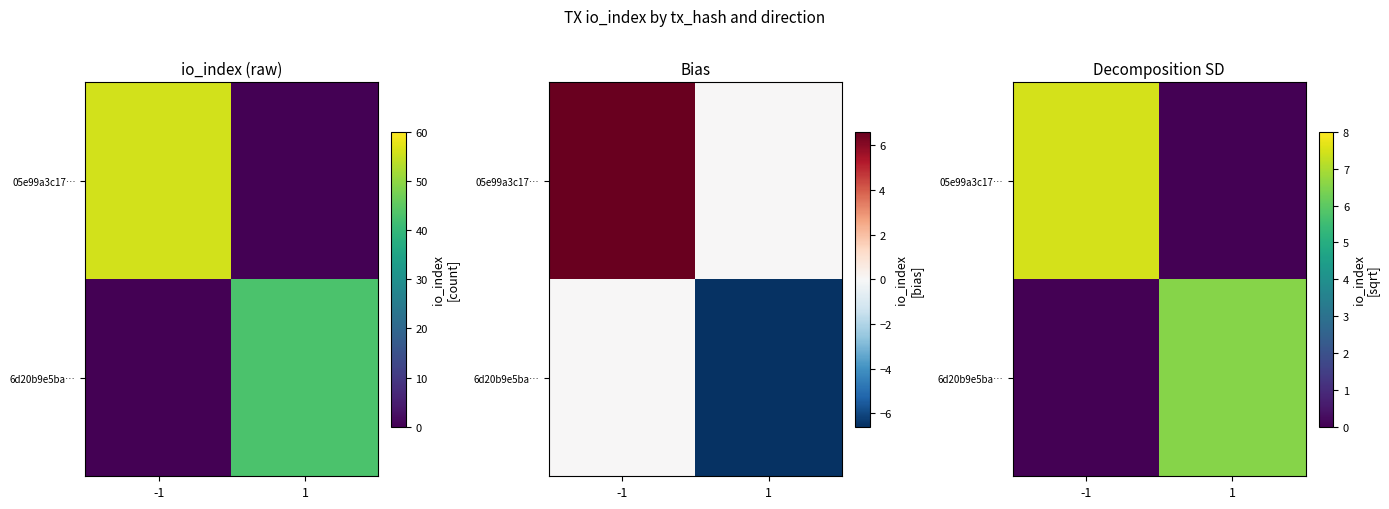

Is it true that 05e99a3c17… equals 7.5 at -1?

True